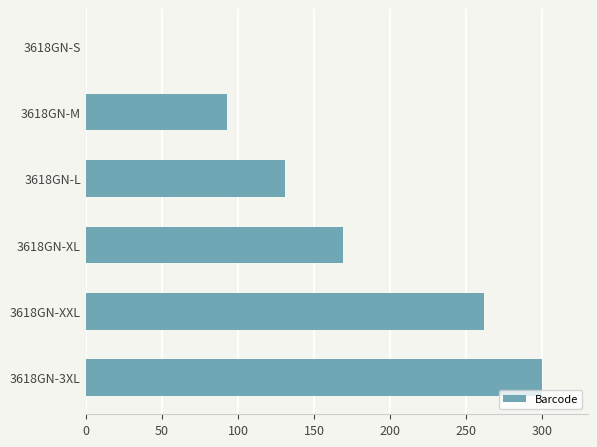

Reading top to bottom, list all the values displayed in this chart.

3618GN-S=0.0	3618GN-M=92.7	3618GN-L=130.9	3618GN-XL=169.1	3618GN-XXL=261.8	3618GN-3XL=300.0